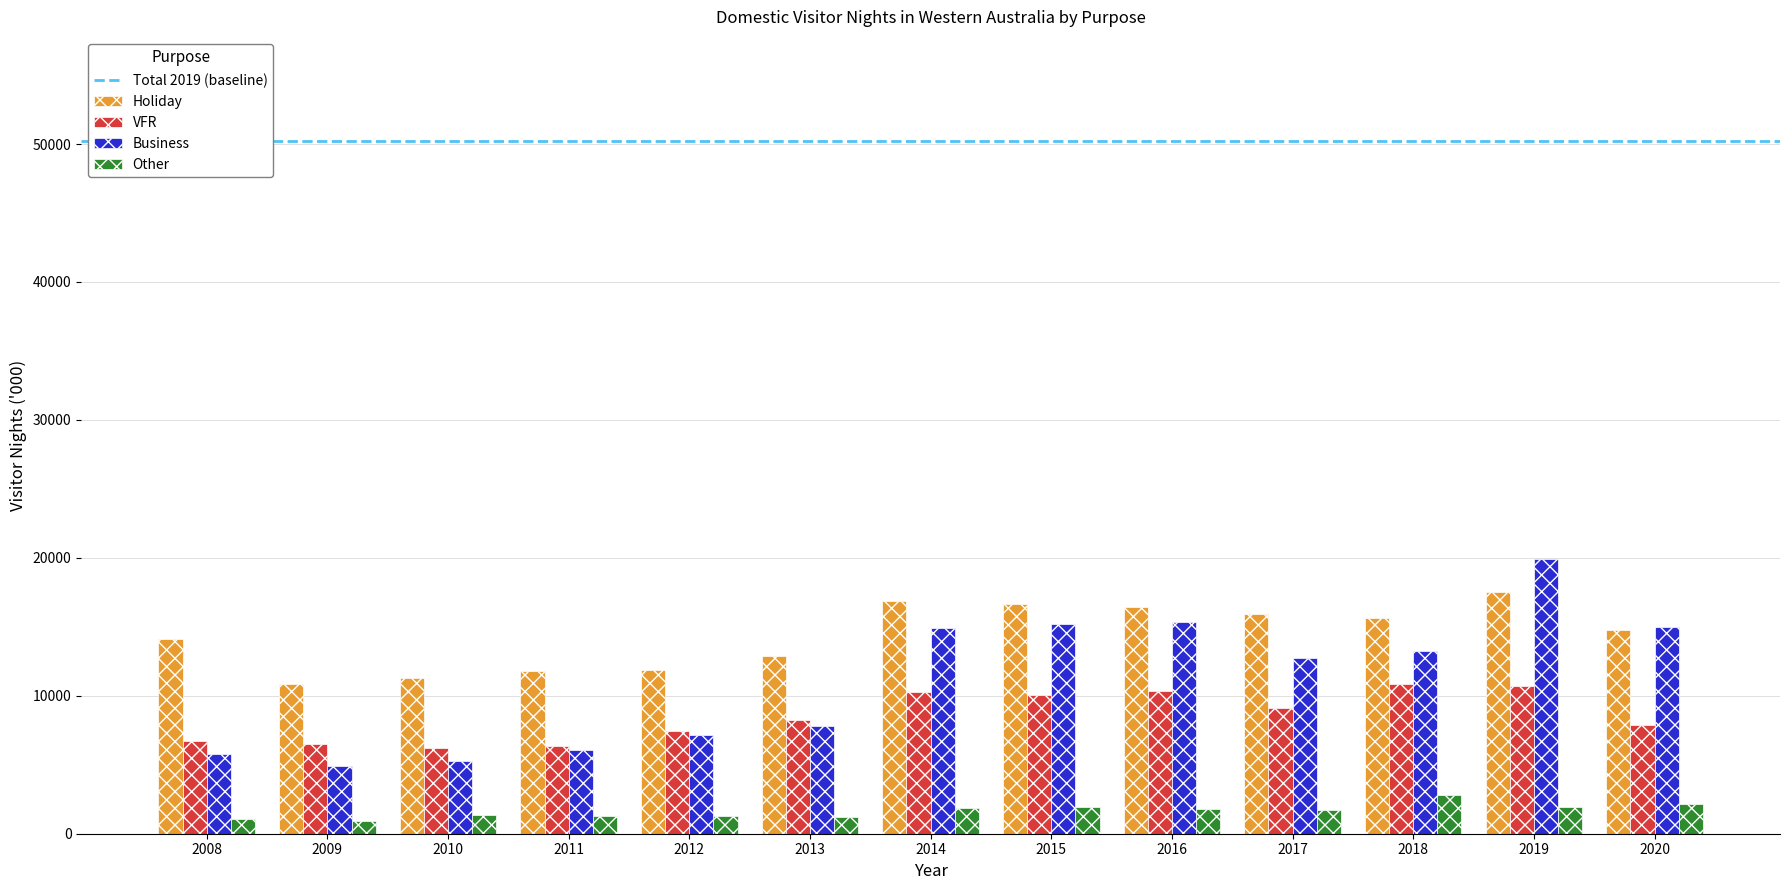

Which series has the largest total across all categories?

Holiday